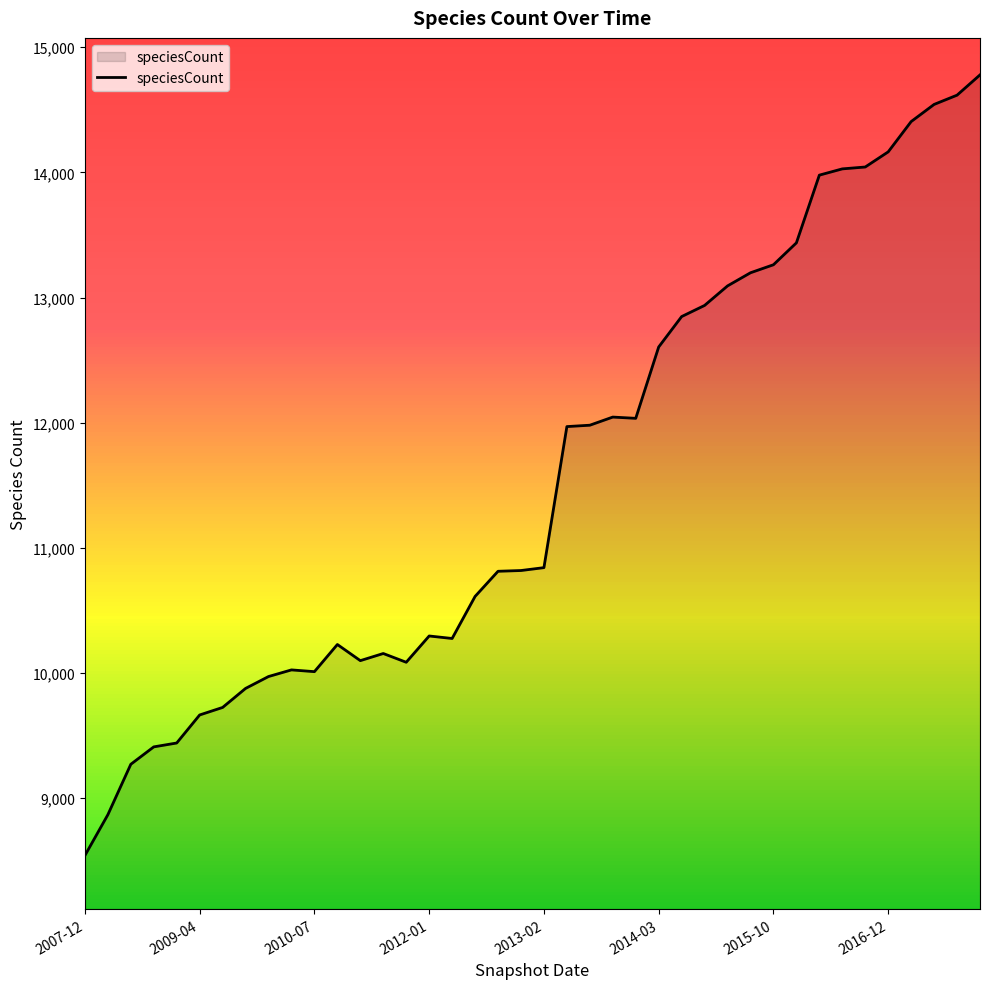

What is the smallest value displayed?

8542